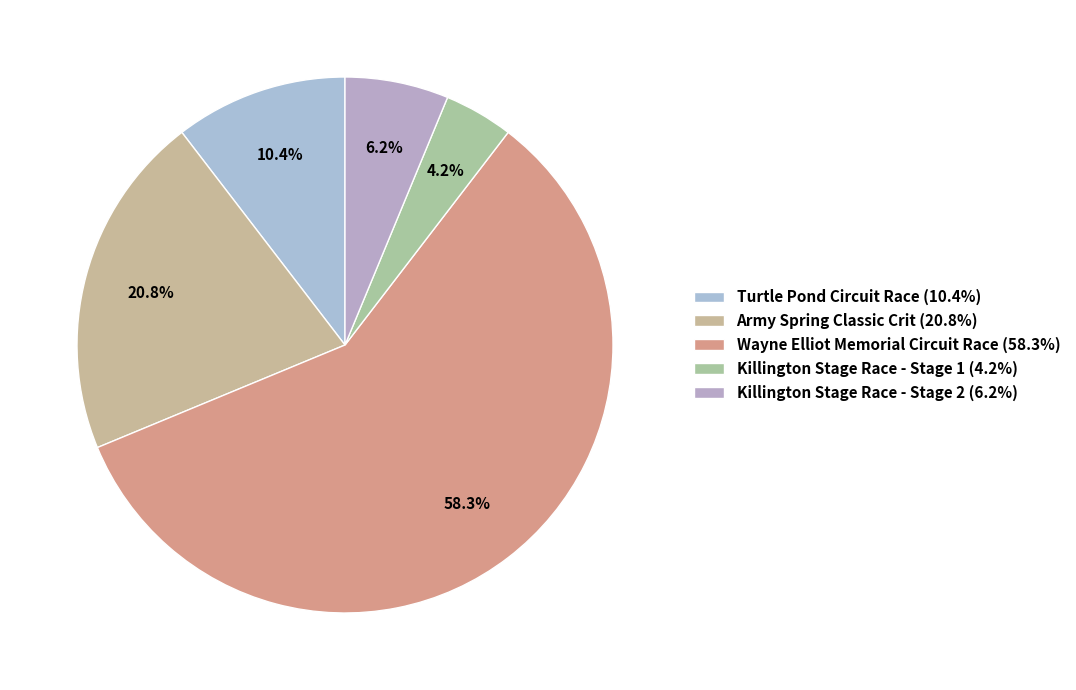

What percentage is the Killington Stage Race - Stage 2 slice, to the nearest percent?

6%